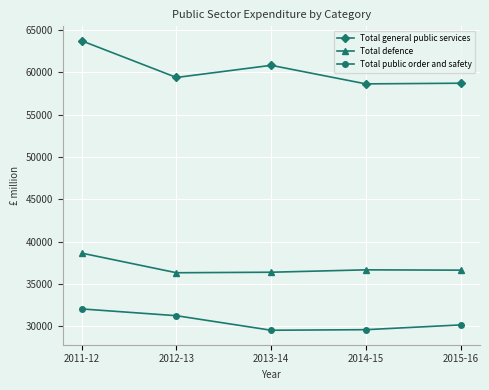

What are all the series names shown in the legend?

Total general public services, Total defence, Total public order and safety